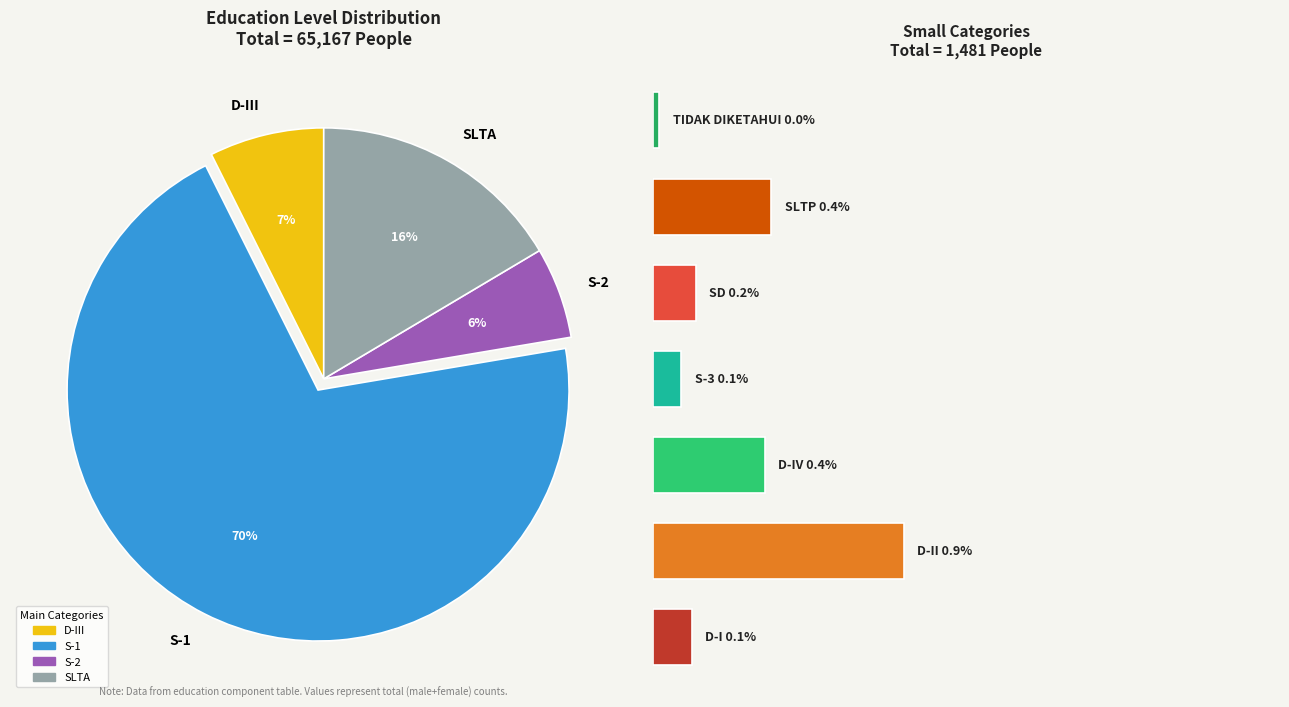

Which category has the smallest portion of the pie?

TIDAK DIKETAHUI